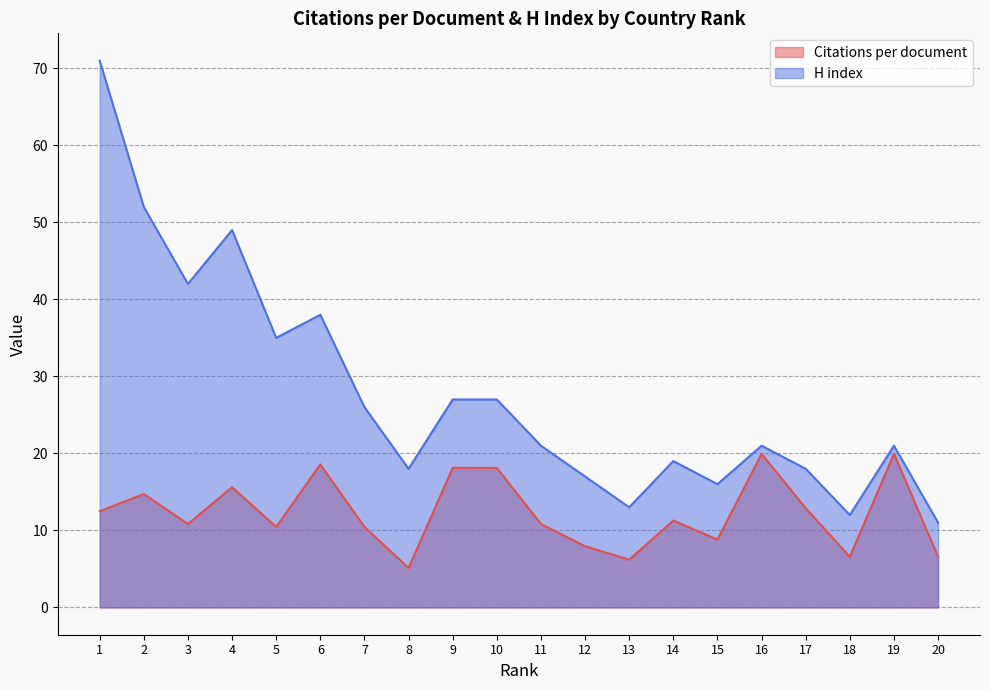

Reading left to right, list all the values displayed in this chart.

Citations per document: 12.5	14.7	10.8	15.6	10.4	18.6	10.4	5.1	18.1	18.1	10.8	7.9	6.2	11.3	8.8	19.9	12.9	6.6	19.9	6.6
H index: 71.0	52.0	42.0	49.0	35.0	38.0	26.0	18.0	27.0	27.0	21.0	17.0	13.0	19.0	16.0	21.0	18.0	12.0	21.0	11.0